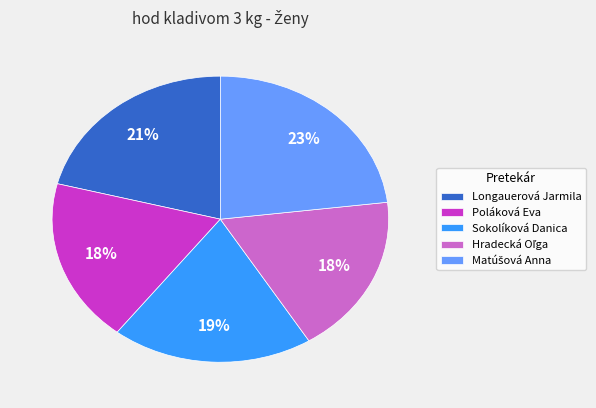

To the nearest percent, what portion does Poláková Eva represent?

18%